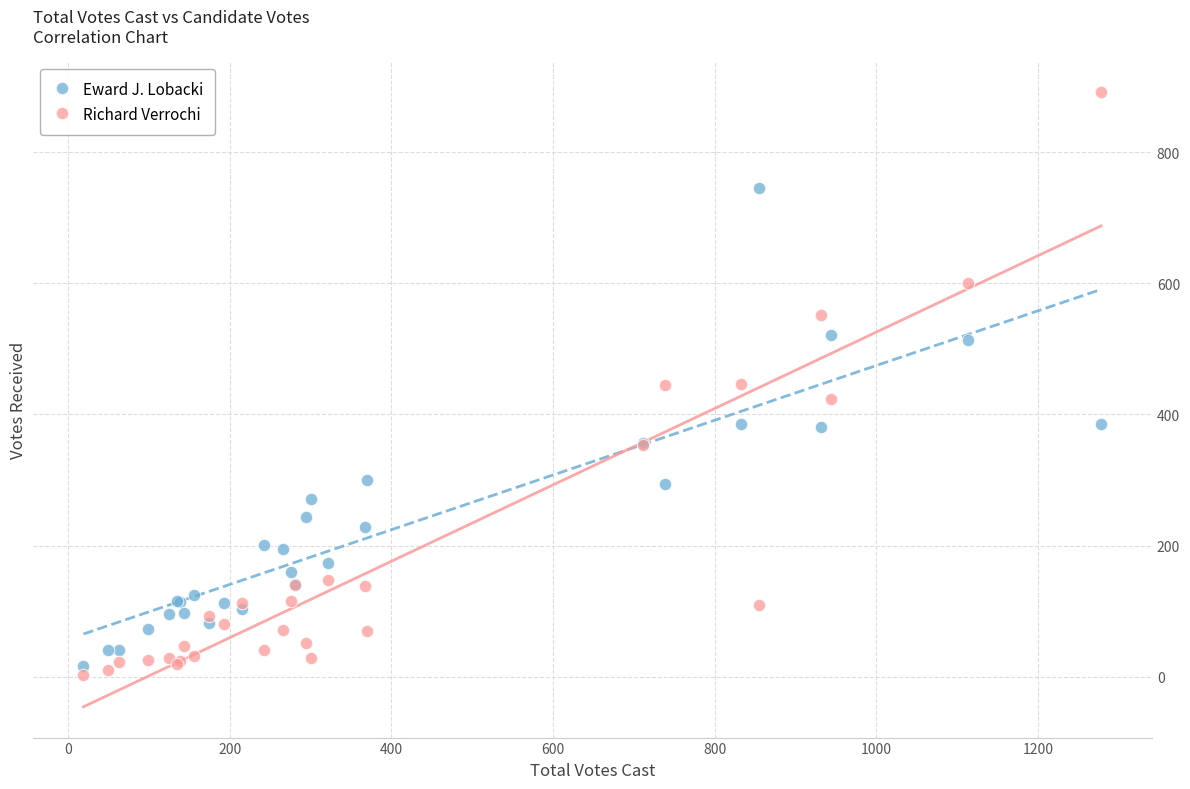

Which series reaches the maximum Y coordinate?

Richard Verrochi